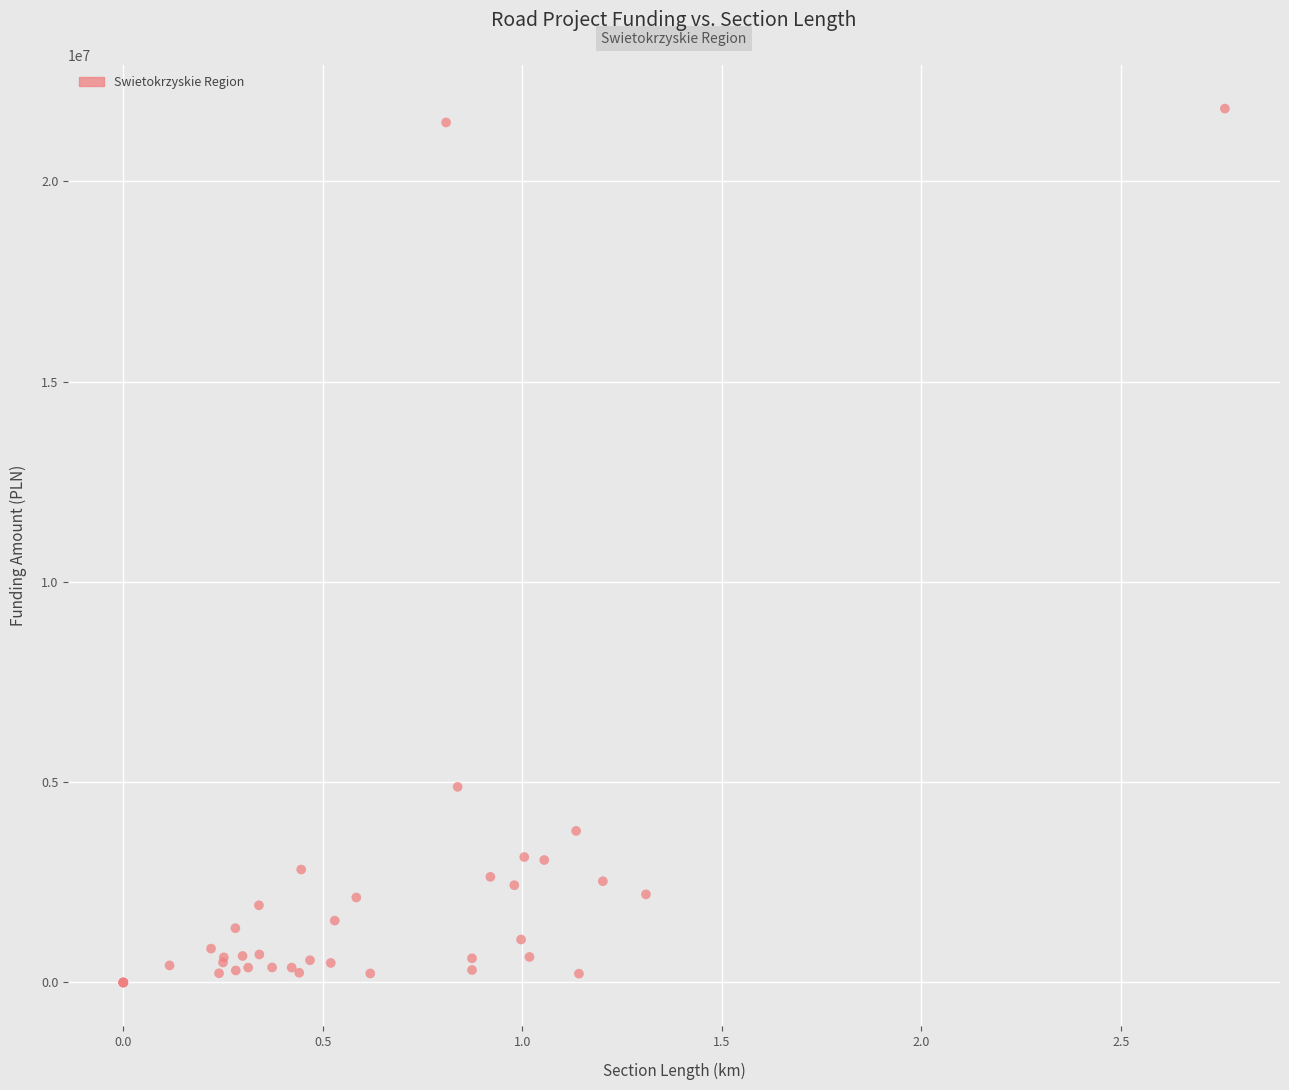

What Y value in the scatter plot is closest to 10909006?

4884332